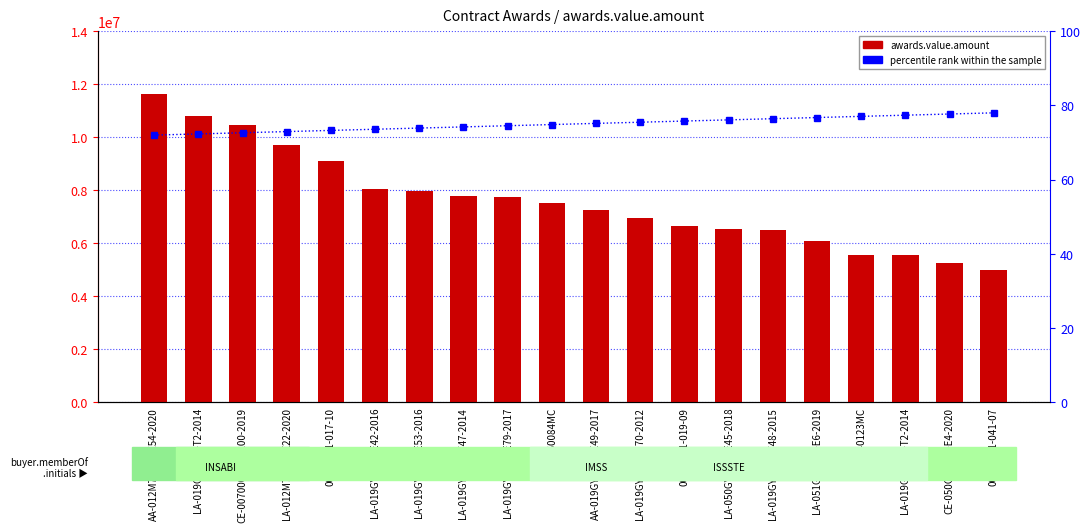

Is the value of percentile rank within the sample at AA-019GYN013-E49-2017 greater than the value of awards.value.amount at LA-019GYR047-E79-2017?

No